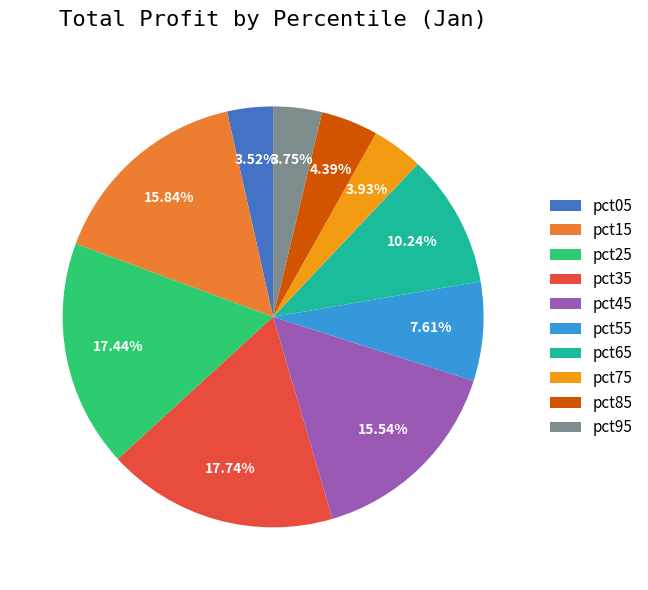

Is it true that pct75 is 13% of the pie?

False